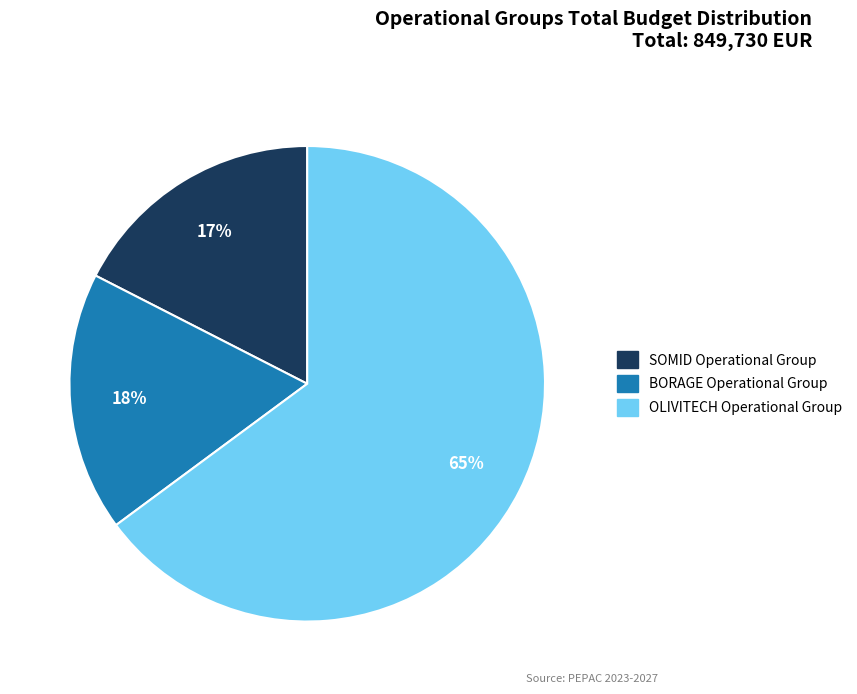

Which has a higher value, BORAGE Operational Group or OLIVITECH Operational Group?

OLIVITECH Operational Group